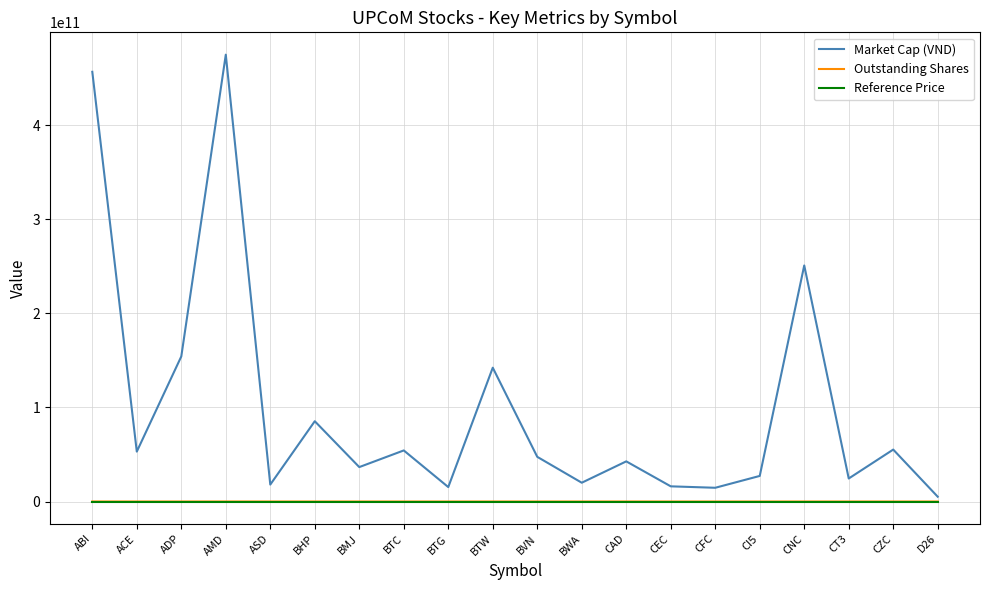

True or false: Market Cap (VND) and Reference Price cross at least once.

False